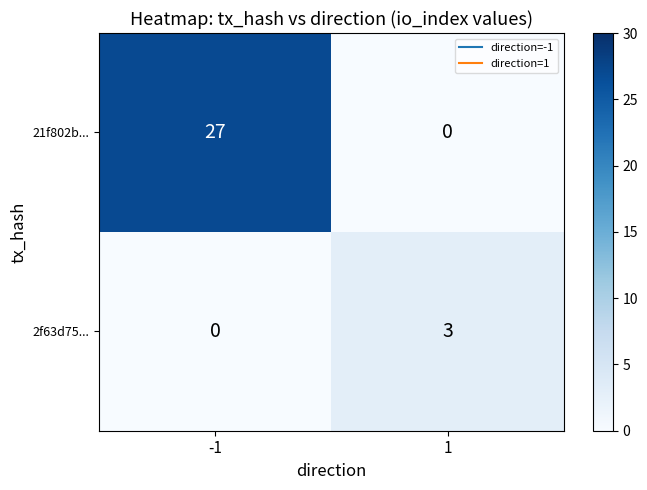

At which category is the sum across all series the highest?

-1